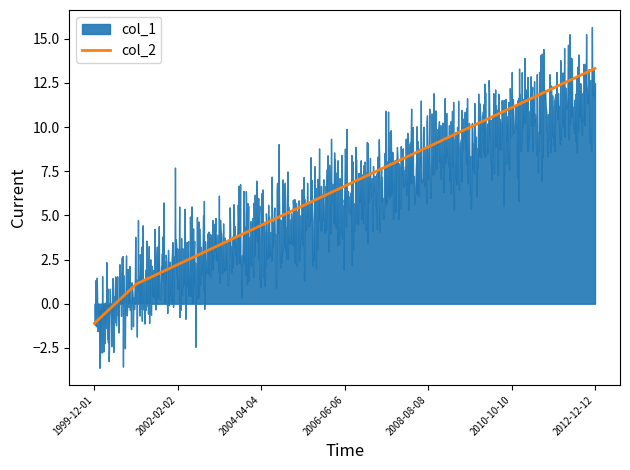

The value of col_2 at 2006-06-06 is 6.7. True or false?

True